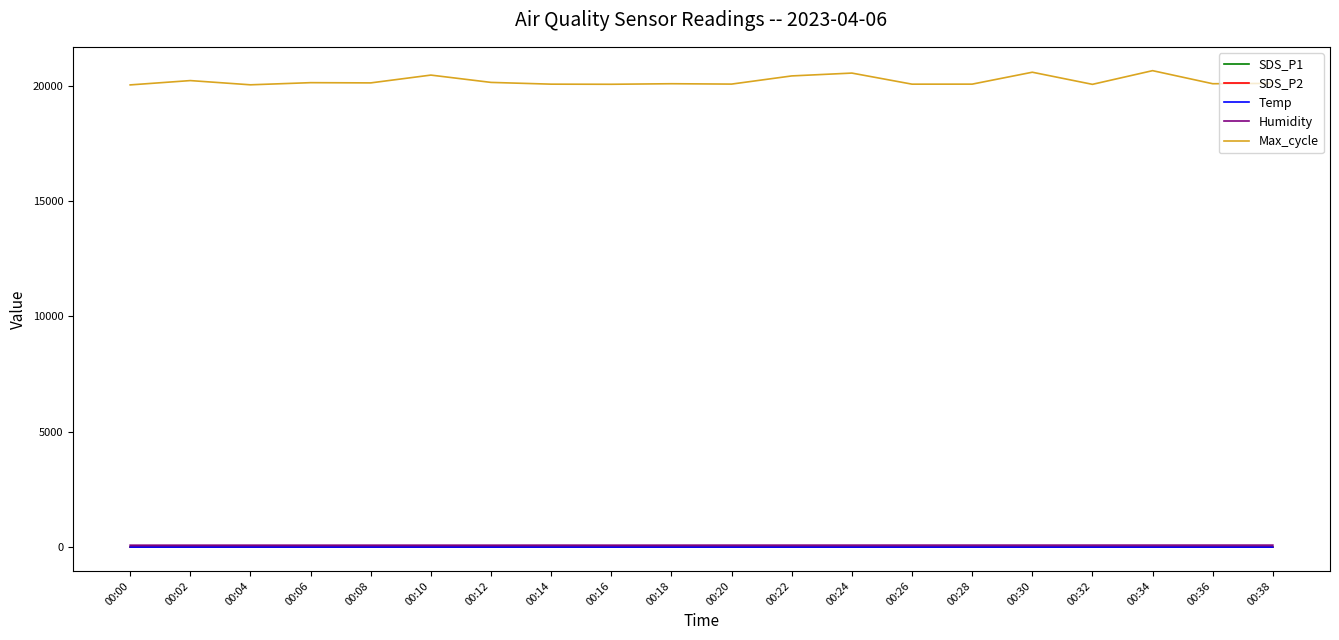

How many categories are shown in the chart?

20